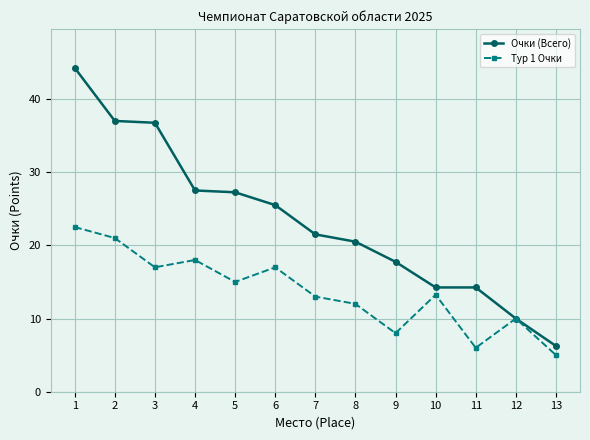

What is the smallest value displayed?

5.0